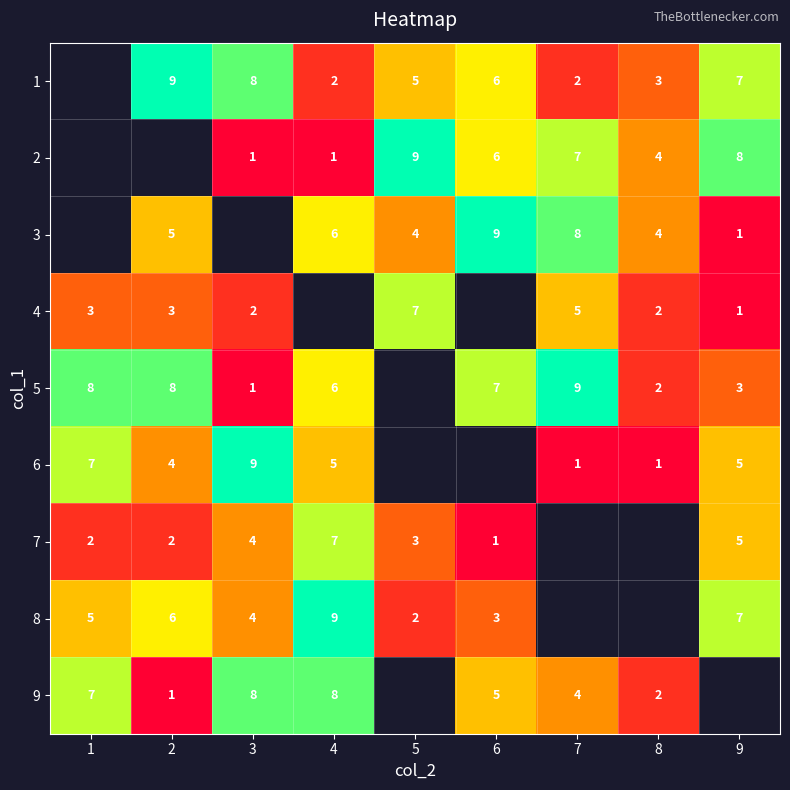

The 6 series shows 7 at 1. True or false?

True